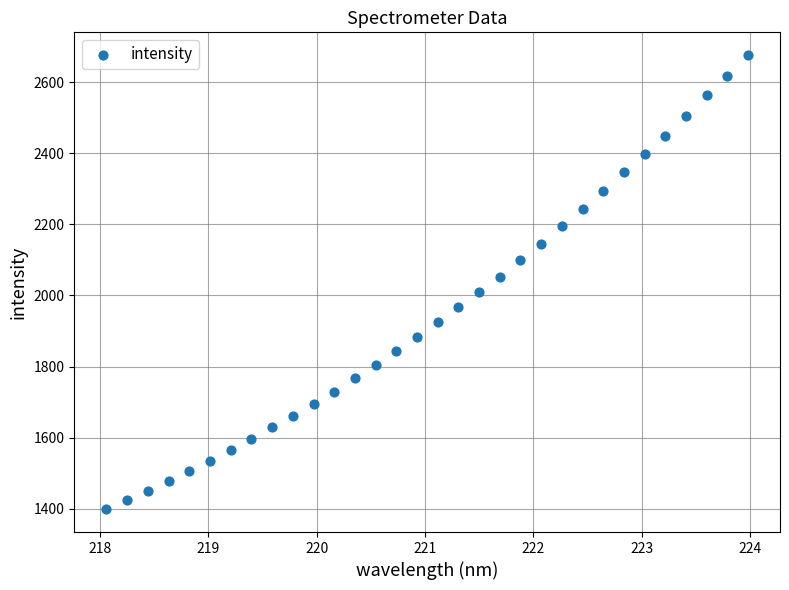

What is the range of Y values (max minus min)?

1278.0